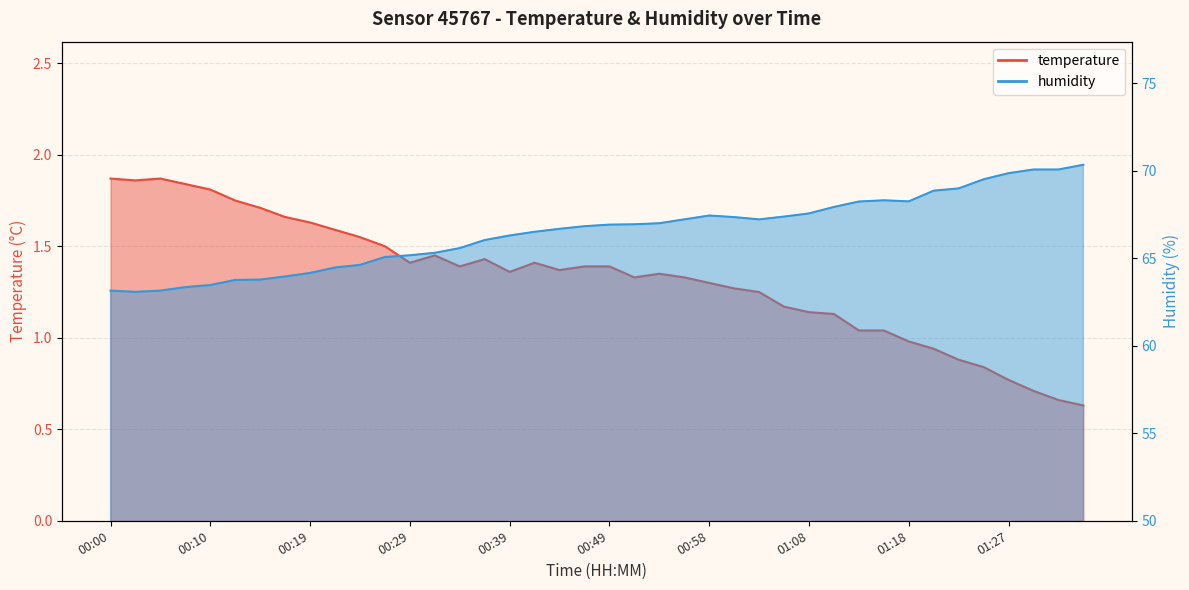

Which series has the largest total across all categories?

humidity